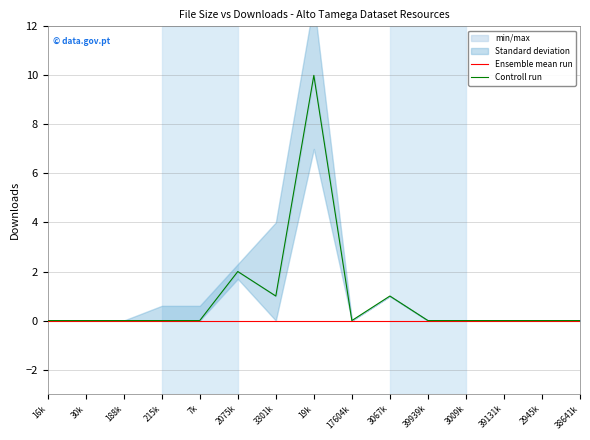

Reading left to right, extract all data points from this chart.

Ensemble mean run: 16k=0	30k=0	188k=0	215k=0	7k=0	2075k=0	3301k=0	19k=0	17604k=0	3067k=0	39939k=0	3009k=0	39131k=0	2945k=0	38641k=0
Controll run: 16k=0	30k=0	188k=0	215k=0	7k=0	2075k=2	3301k=1	19k=10	17604k=0	3067k=1	39939k=0	3009k=0	39131k=0	2945k=0	38641k=0